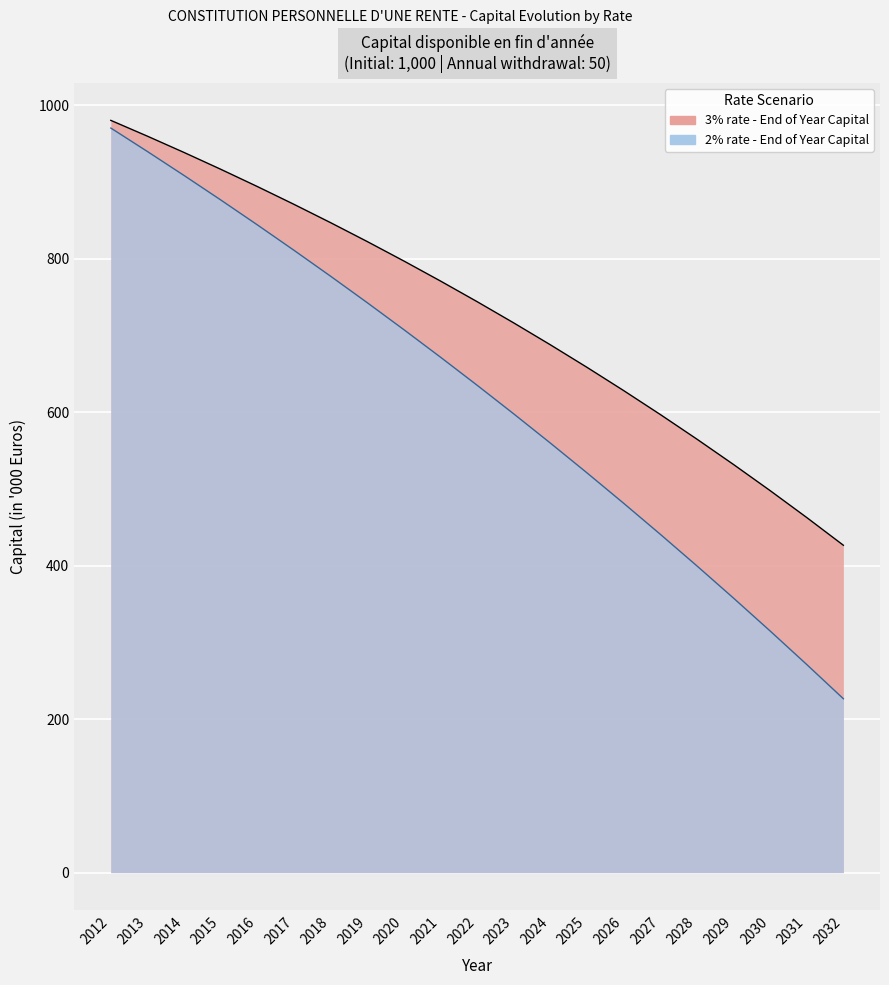

What value does the 3% rate - End of Year Capital series have at 2018?

846.8